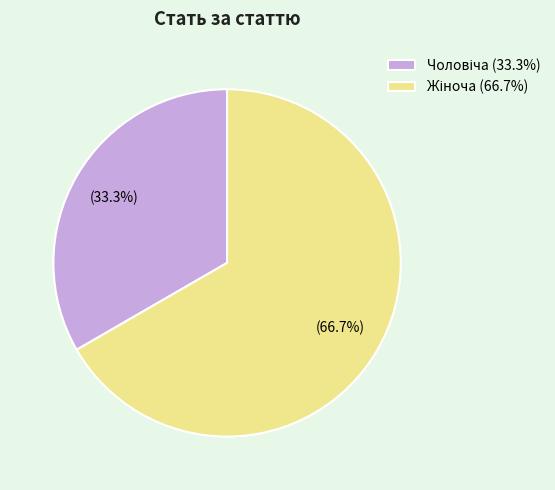

Does any single category account for the majority?

Yes